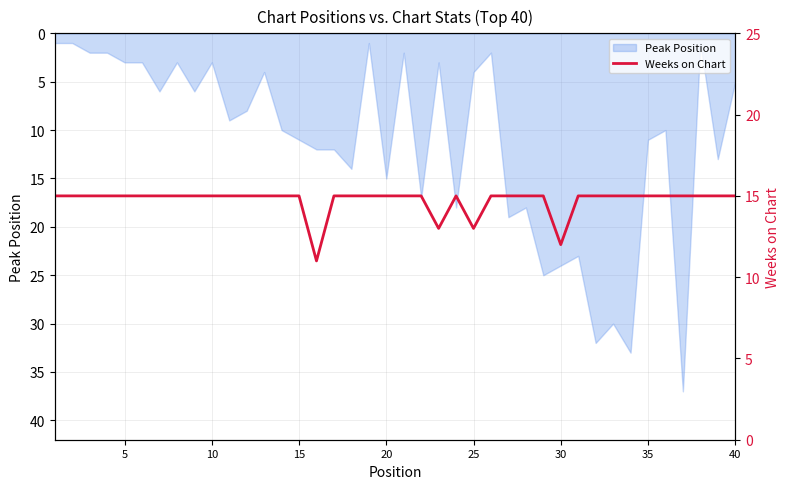

What is the highest value of the Peak Position series?

37